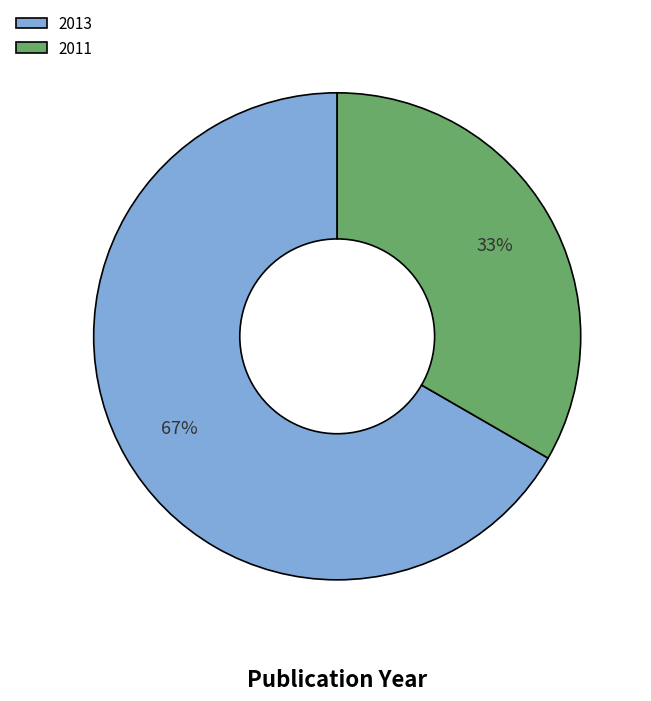

True or false: 2011 accounts for 48% of the total.

False